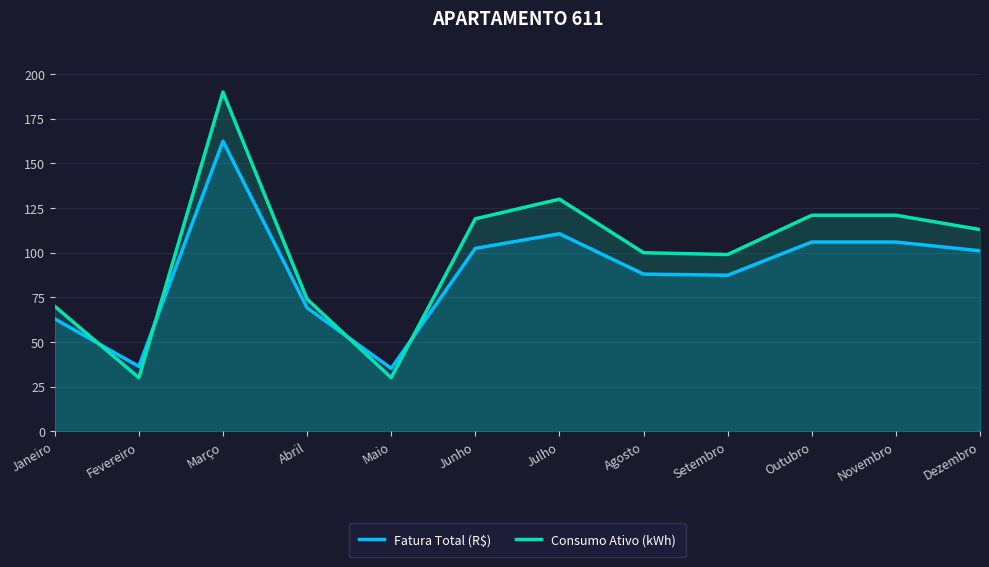

Which has a higher value, Novembro or Outubro?

Novembro